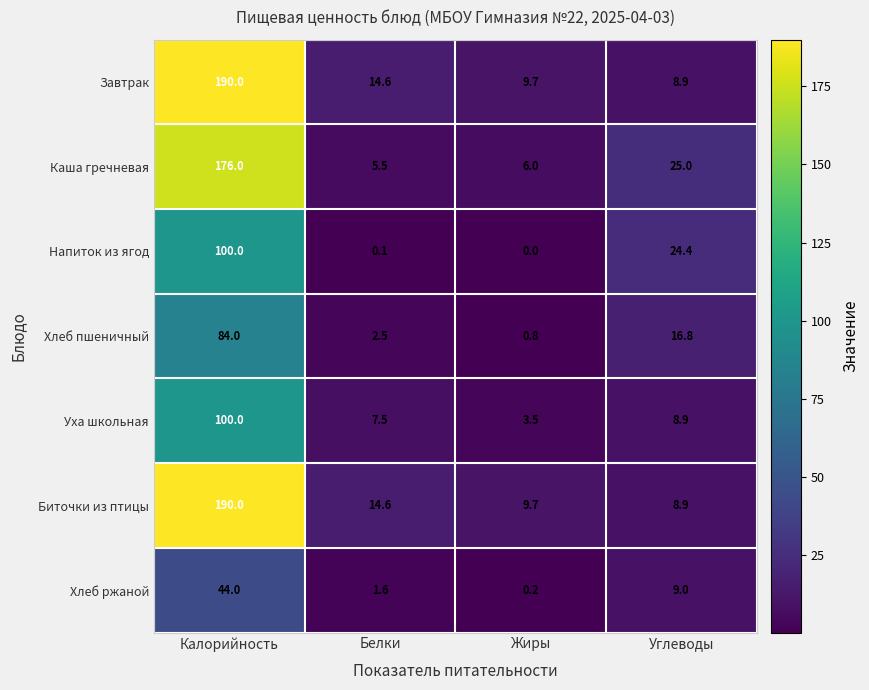

Is it true that Биточки из птицы equals 15.2 at Углеводы?

False